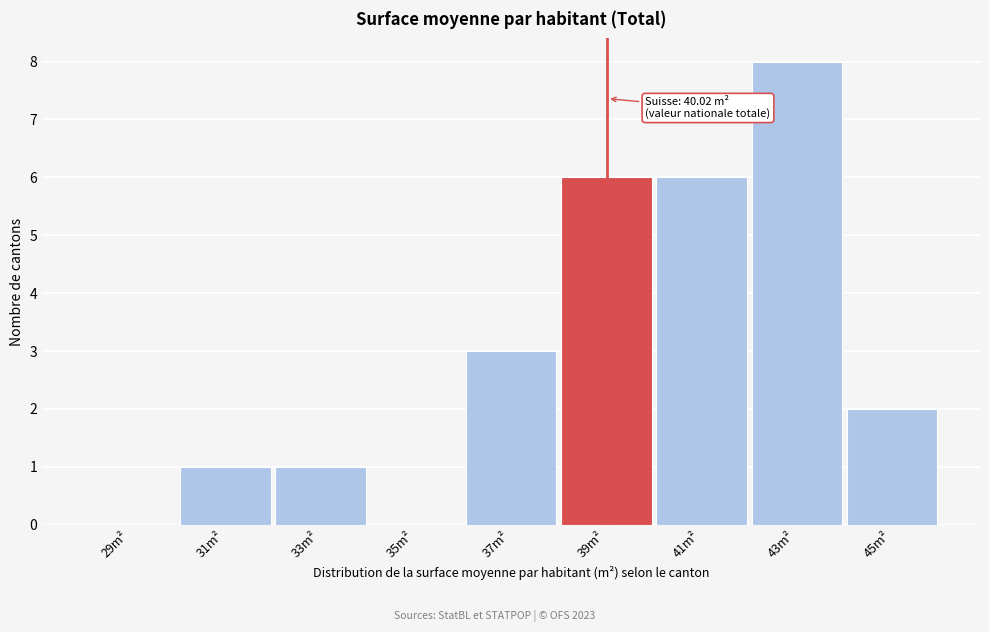

Reading left to right, transcribe all the data shown in this chart.

29m²=0	31m²=1	33m²=1	35m²=0	37m²=3	39m²=6	41m²=6	43m²=8	45m²=2